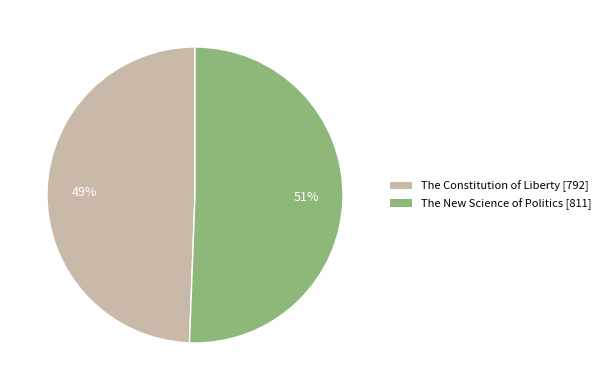

What percentage is the The New Science of Politics slice, to the nearest percent?

51%